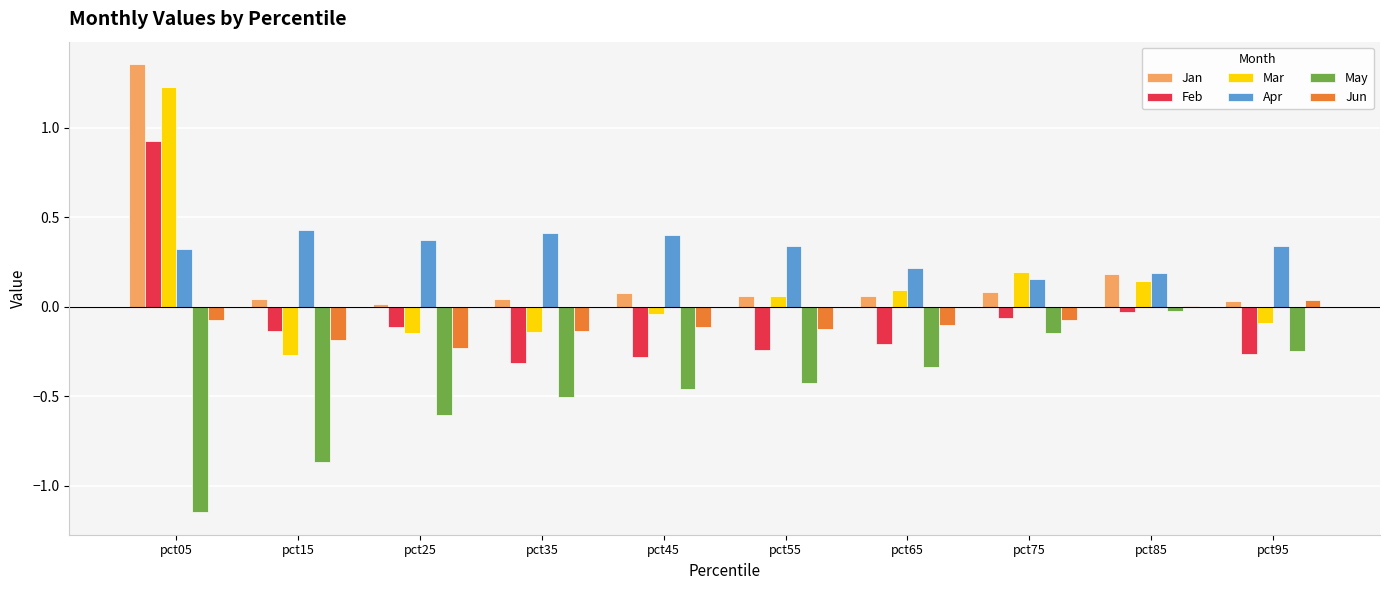

Are the bars horizontal?

No